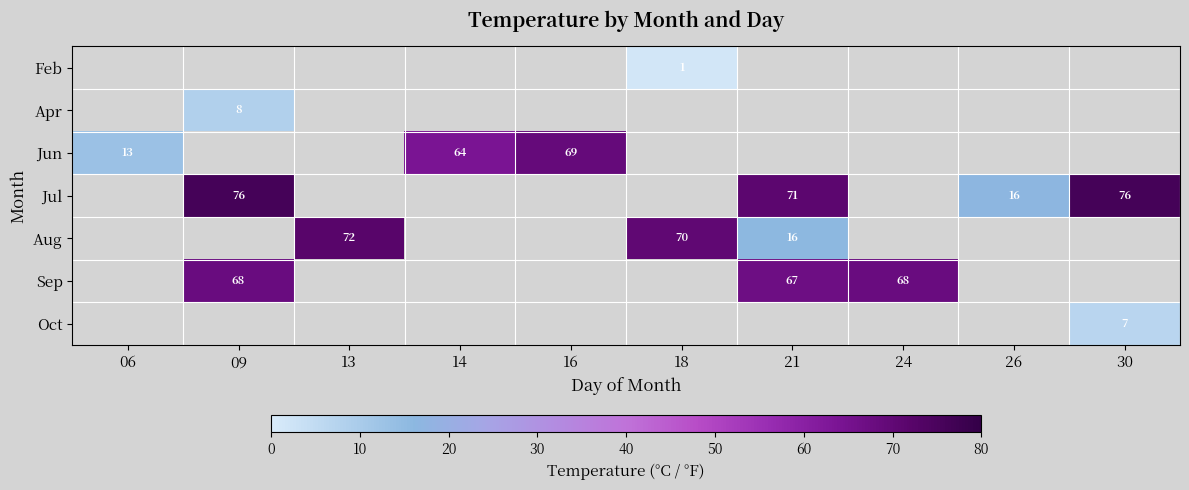

The value of Oct at 30 is 10.4. True or false?

False